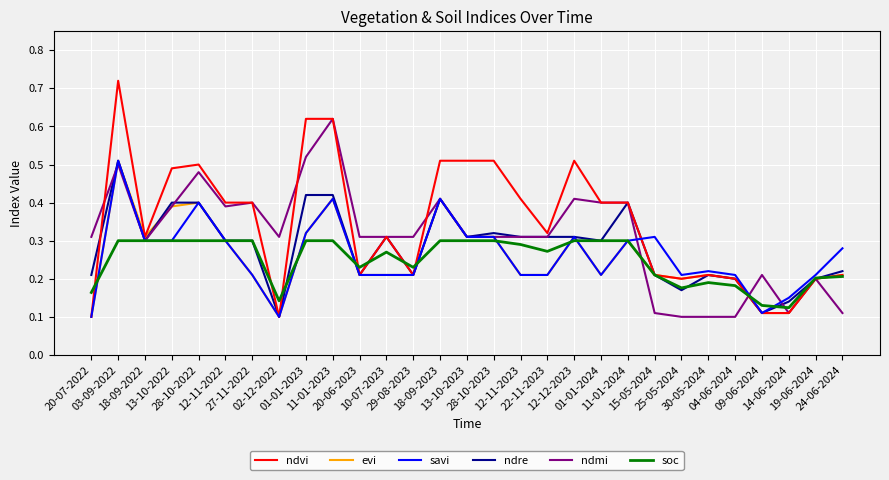

Which series has the widest spread of values?

ndvi